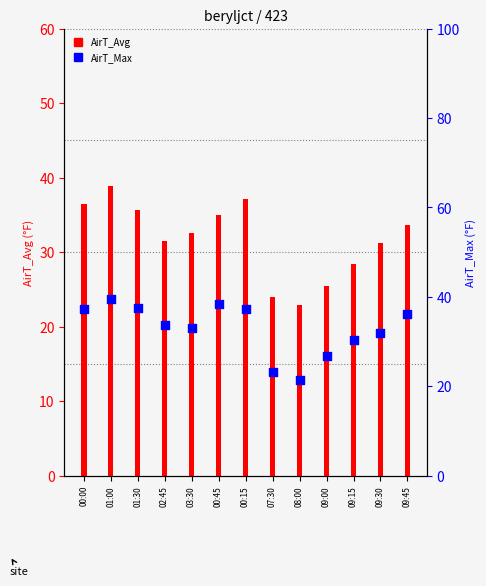

Is the value of AirT_Max at 00:15 greater than the value of AirT_Avg at 09:15?

Yes